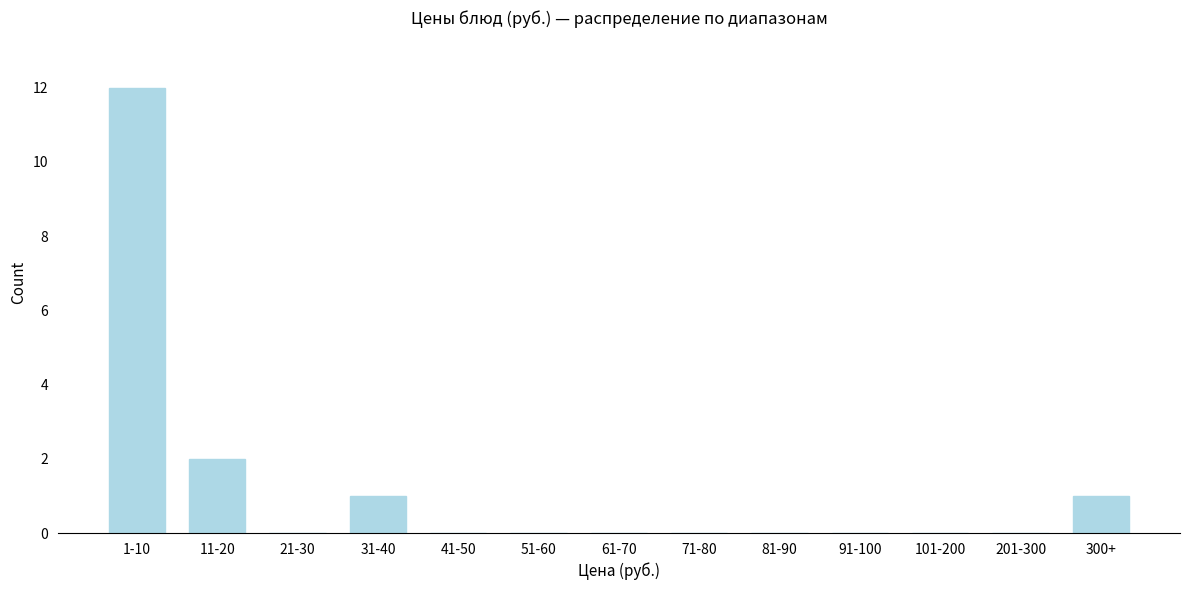

Reading right to left, transcribe all the data shown in this chart.

300+=1	201-300=0	101-200=0	91-100=0	81-90=0	71-80=0	61-70=0	51-60=0	41-50=0	31-40=1	21-30=0	11-20=2	1-10=12